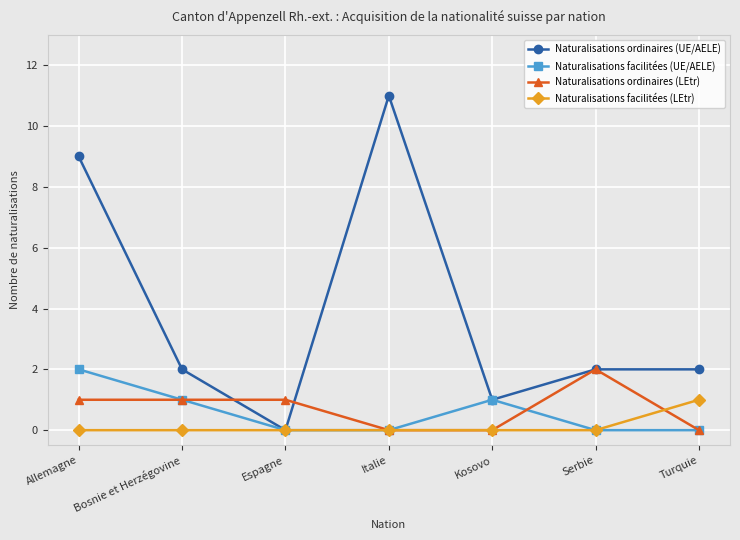

Reading left to right, transcribe all the data shown in this chart.

Naturalisations ordinaires (UE/AELE): 9	2	0	11	1	2	2
Naturalisations facilitées (UE/AELE): 2	1	0	0	1	0	0
Naturalisations ordinaires (LEtr): 1	1	1	0	0	2	0
Naturalisations facilitées (LEtr): 0	0	0	0	0	0	1